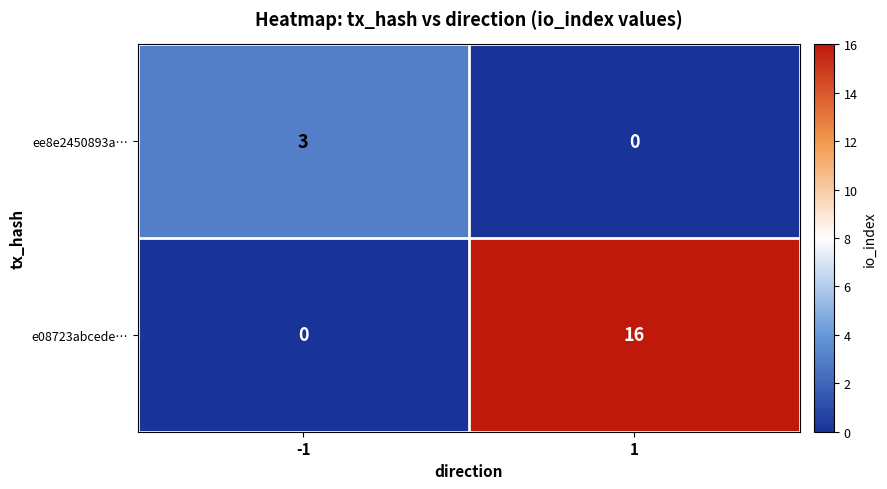

What is the greatest value displayed?

16